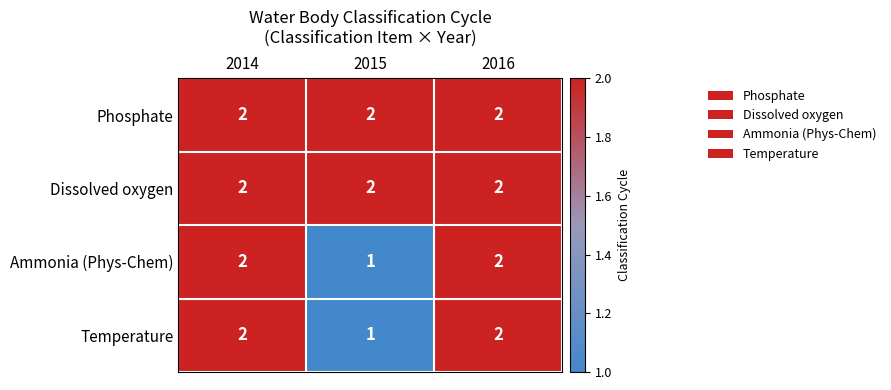

What is the sum of all Dissolved oxygen values?

6